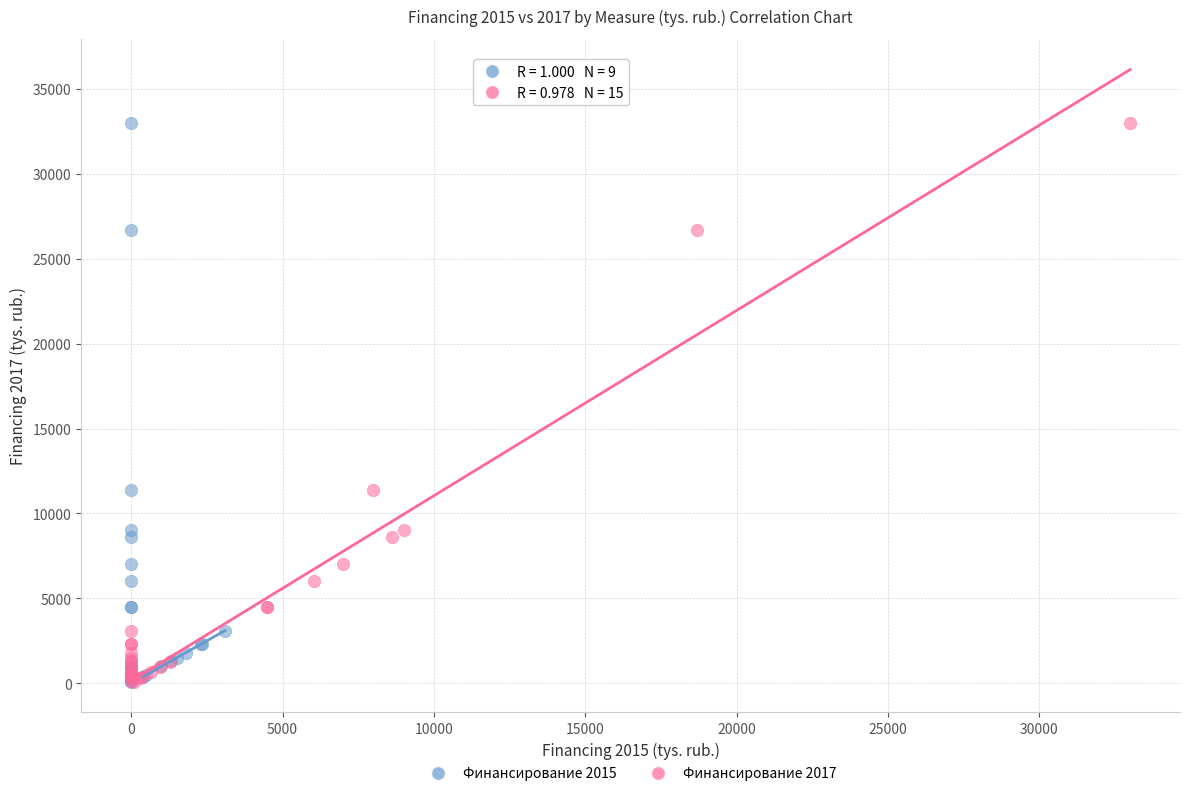

What are all the series names shown in the legend?

Финансирование 2015, Финансирование 2017